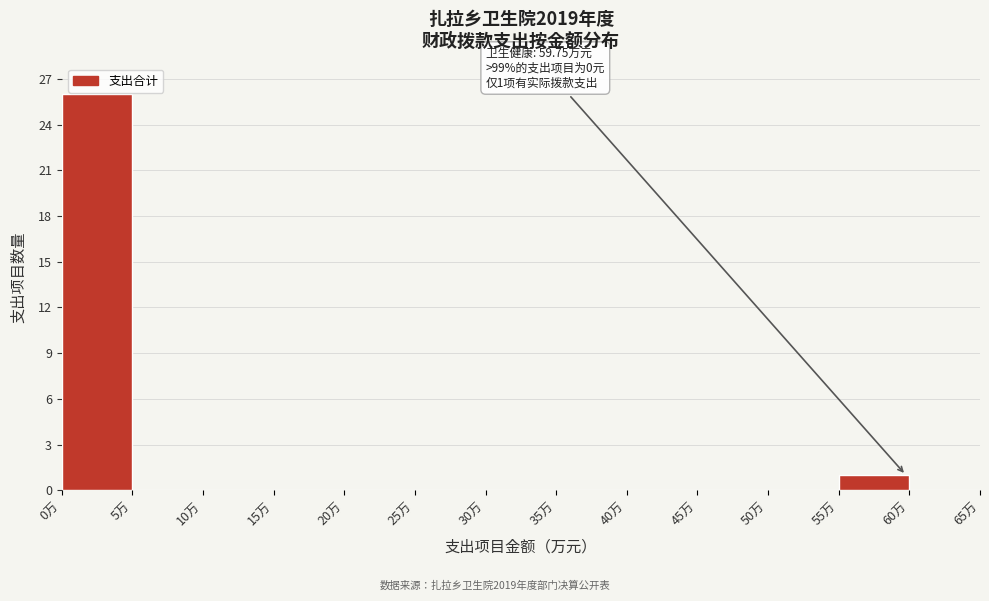

Over which range of the x-axis is the bar tallest?

0 to 5